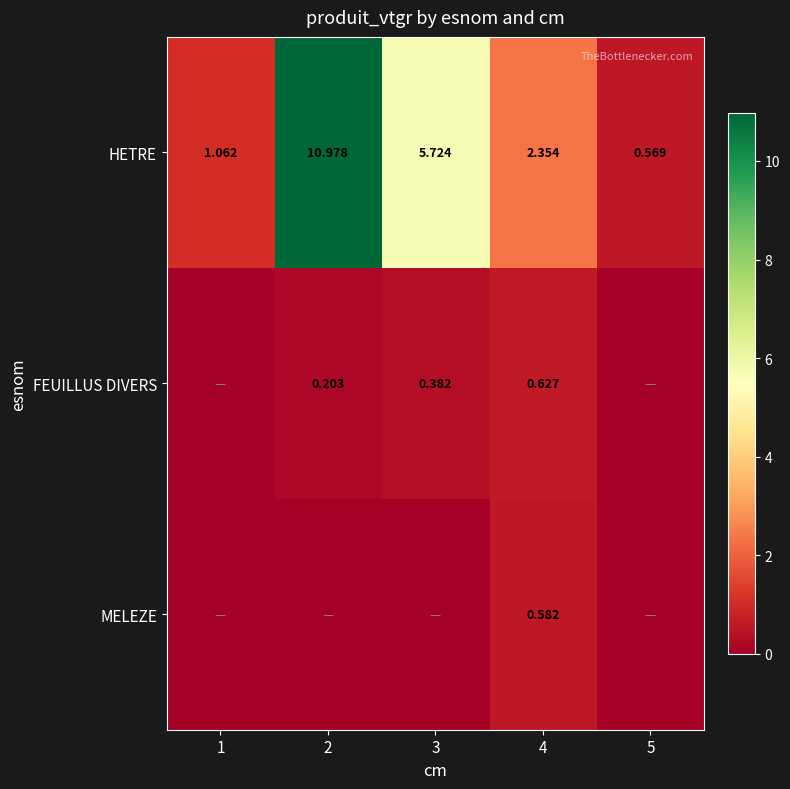

What is the total value across all series at 4?

3.6